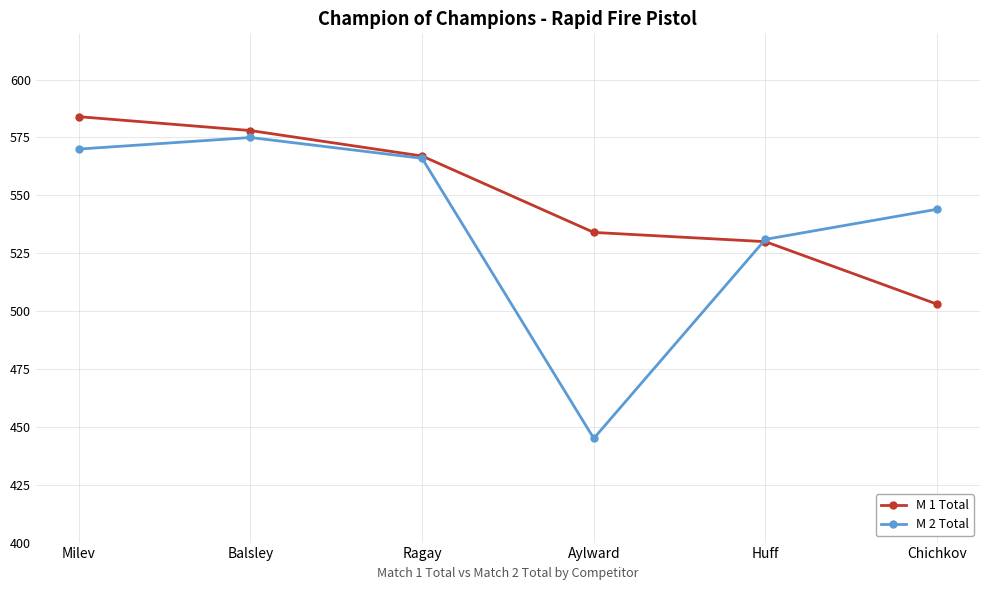

How many categories are shown in the chart?

6